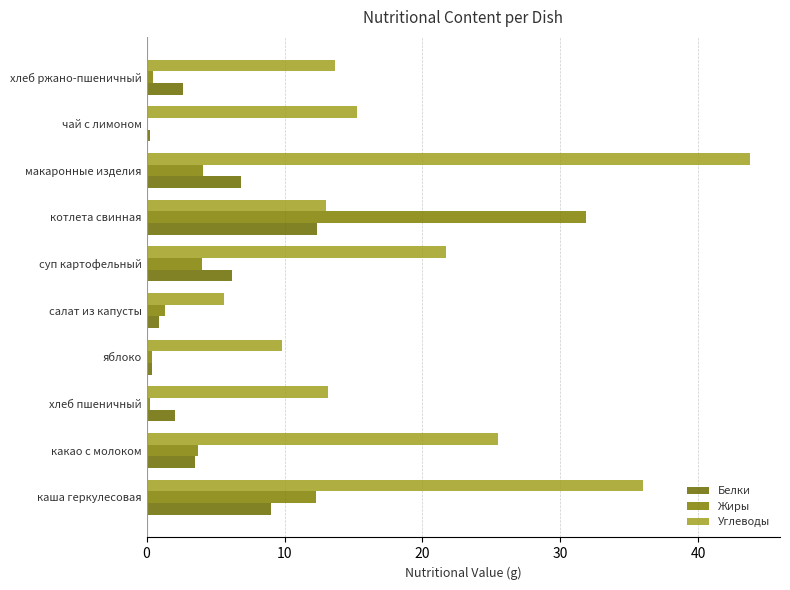

How many values in the Белки series exceed 3?

5